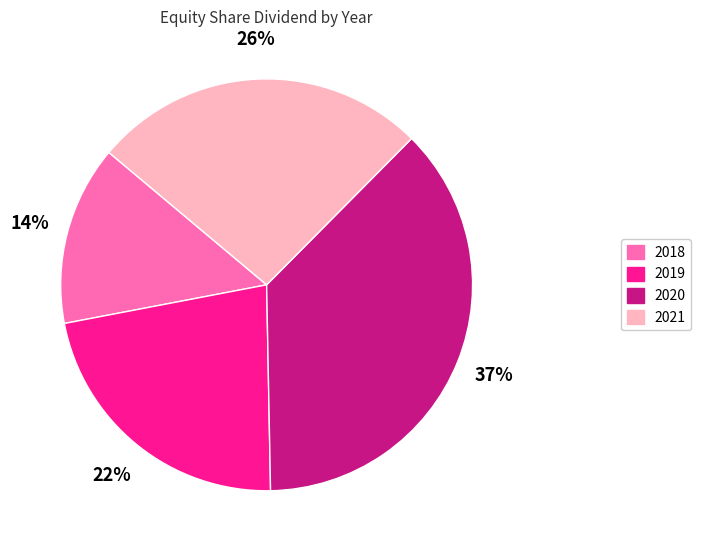

To the nearest percent, what portion does 2020 represent?

37%